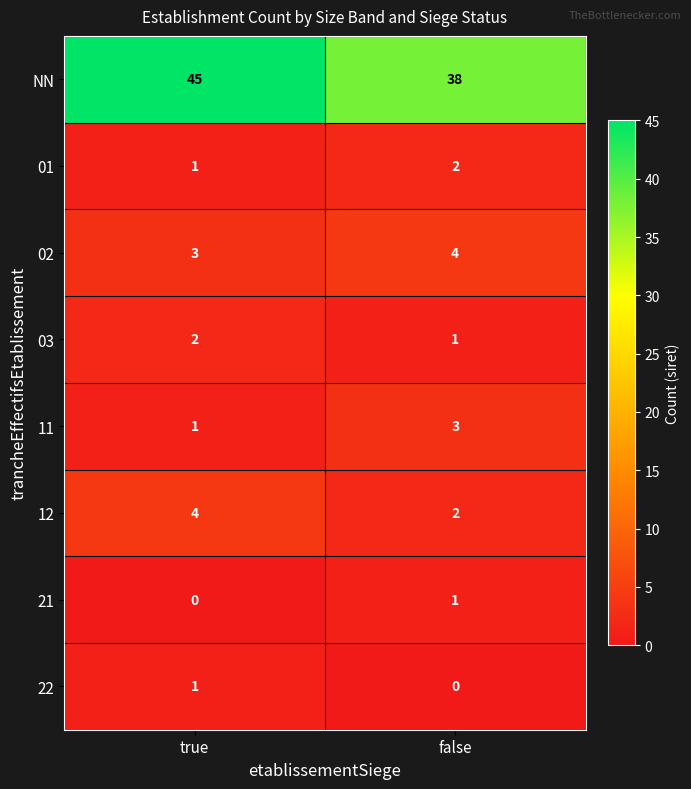

Which series has the largest range (max minus min)?

NN